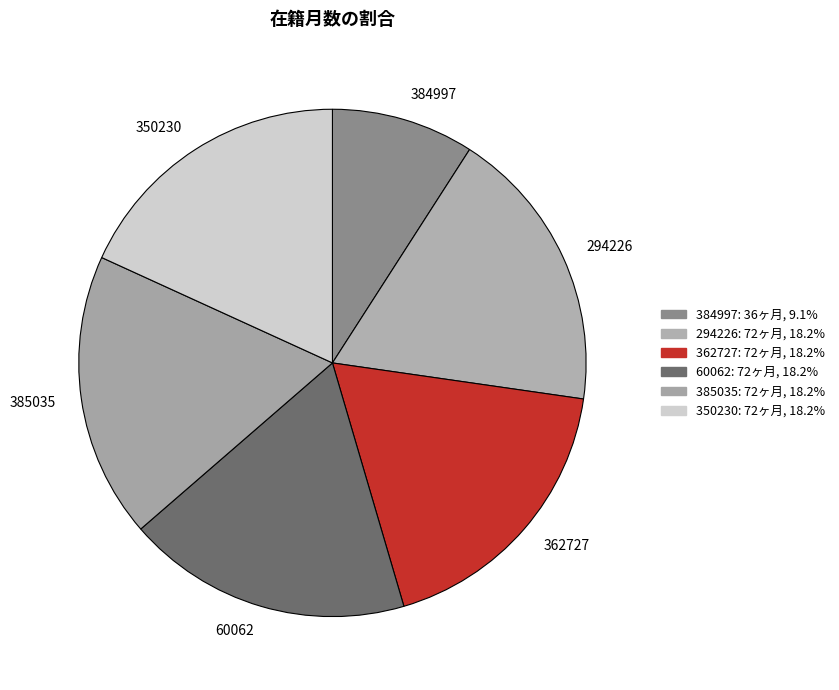

Between 362727 and 384997, which is larger?

362727